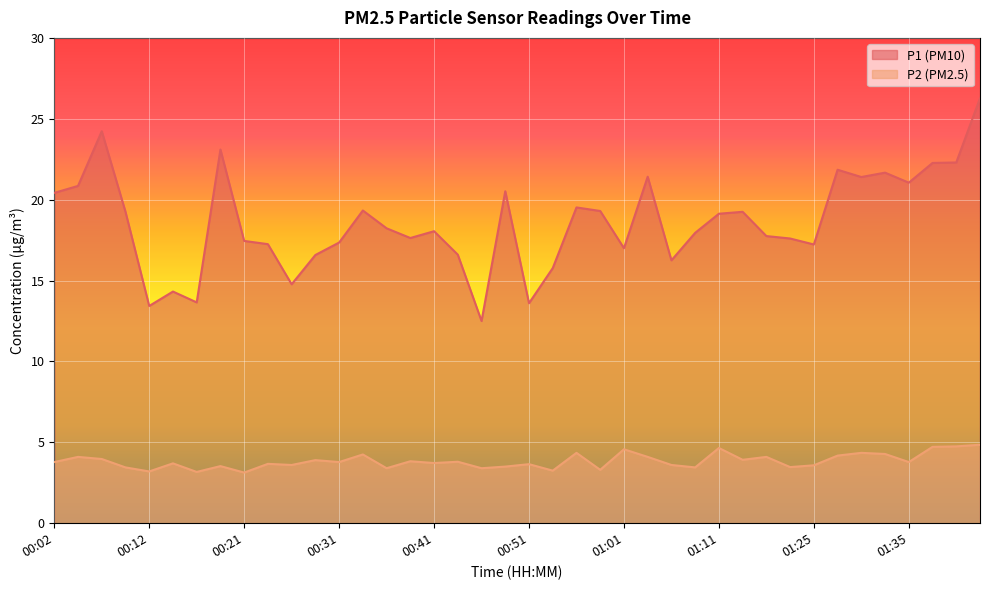

What is the sum of the P2 values at 00:44 and 00:26?

7.4